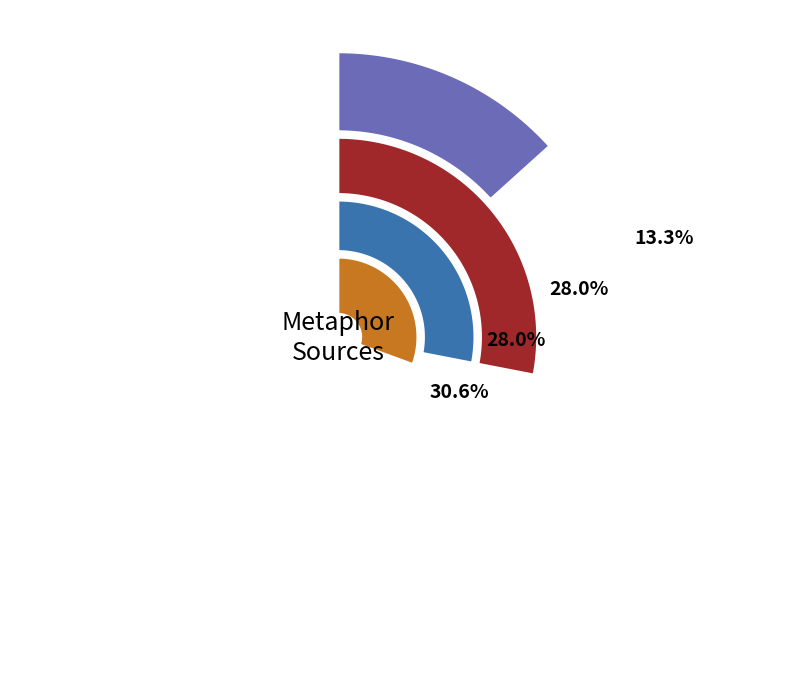

Does any single category account for the majority?

No